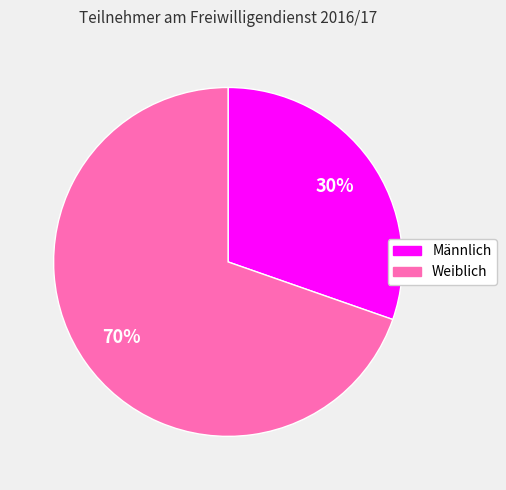

To the nearest percent, what percentage of the pie is Weiblich?

70%